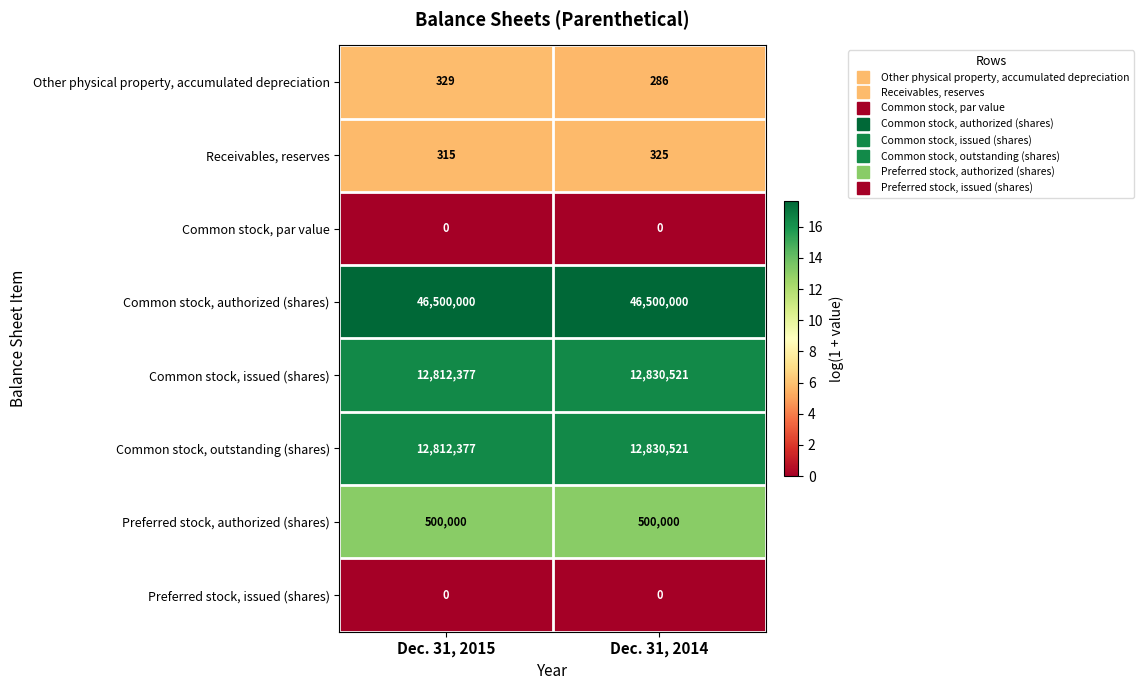

What is the difference between the Common stock, issued (shares) values at Dec. 31, 2015 and Dec. 31, 2014?

18144